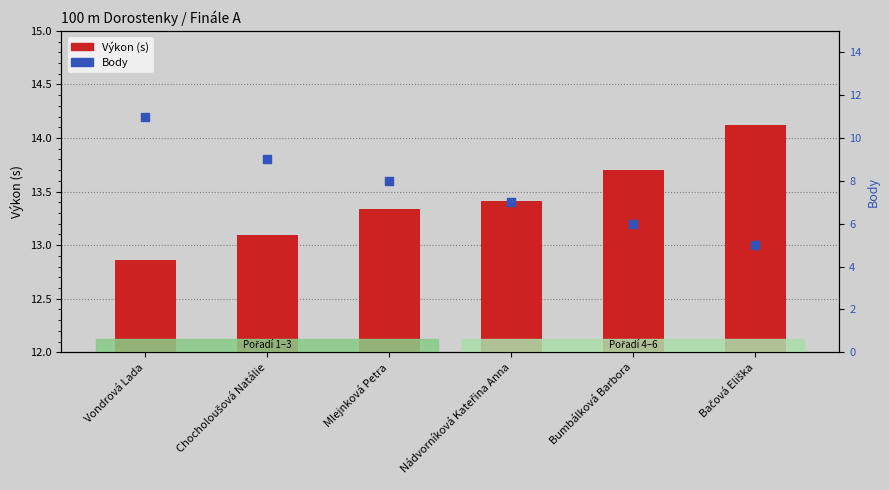

What is the total value across all series at Nádvorníková Kateřina Anna?

20.4